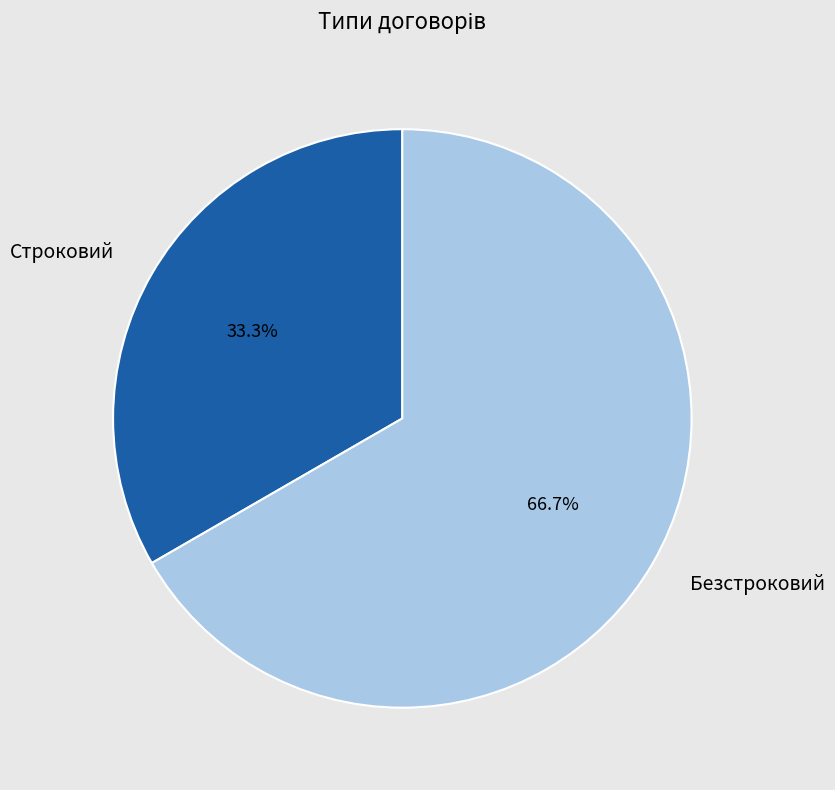

Which category has the smallest portion of the pie?

Строковий